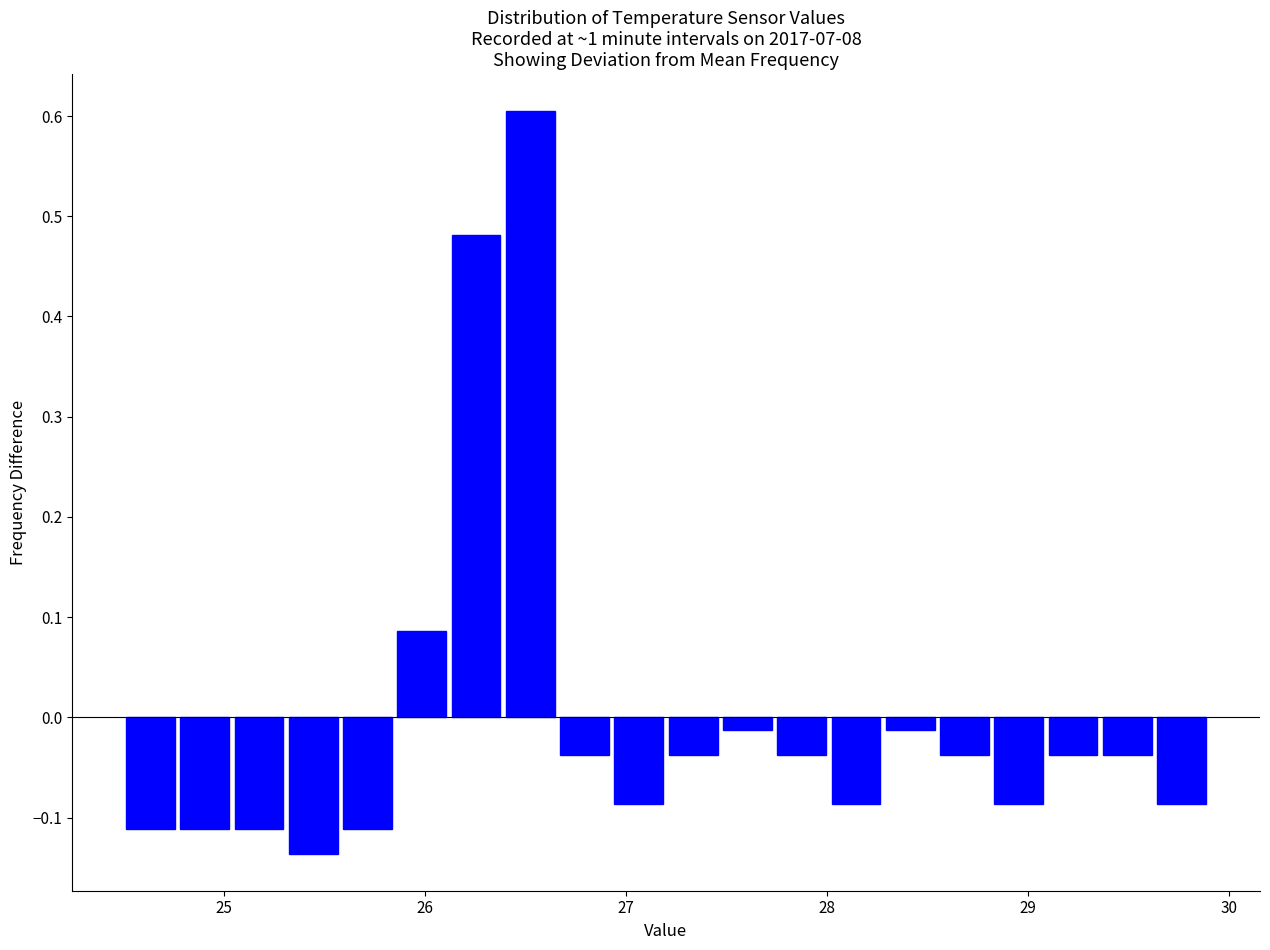

Read against the x-axis, roughly where is the centre of the tallest bar?

26.5